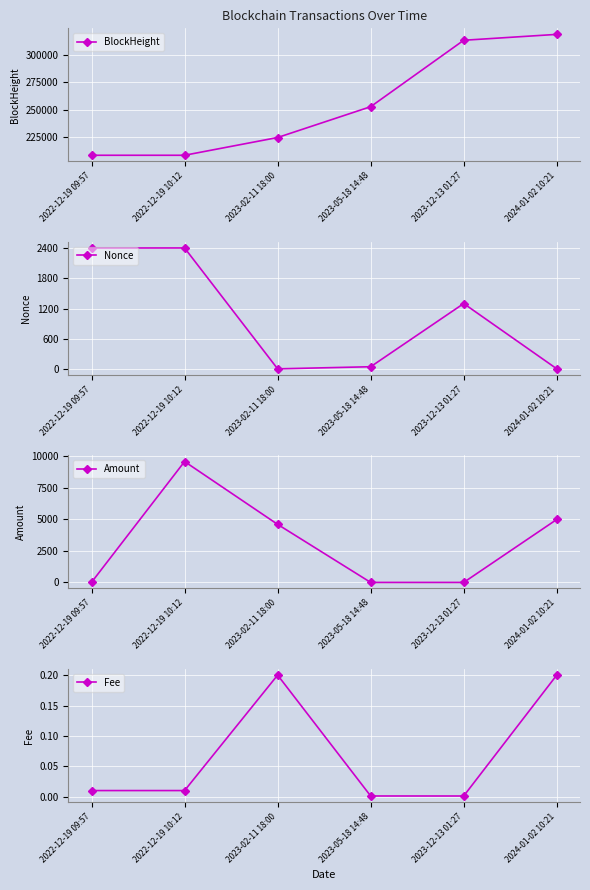

Is the value of BlockHeight at 2022-12-19 09:57 greater than the value of Amount at 2022-12-19 09:57?

Yes